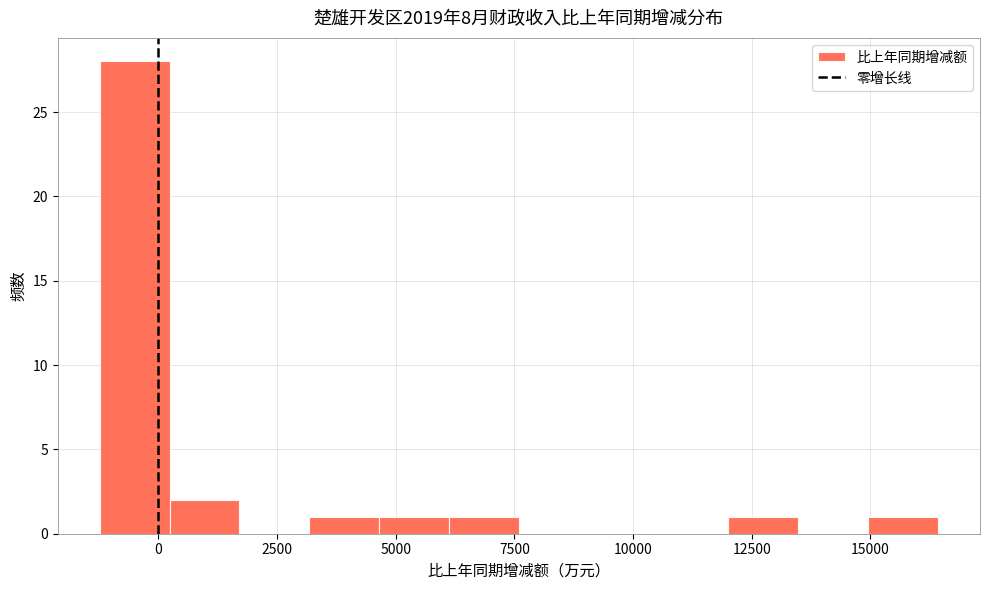

Read against the x-axis, roughly where is the centre of the tallest bar?

-500